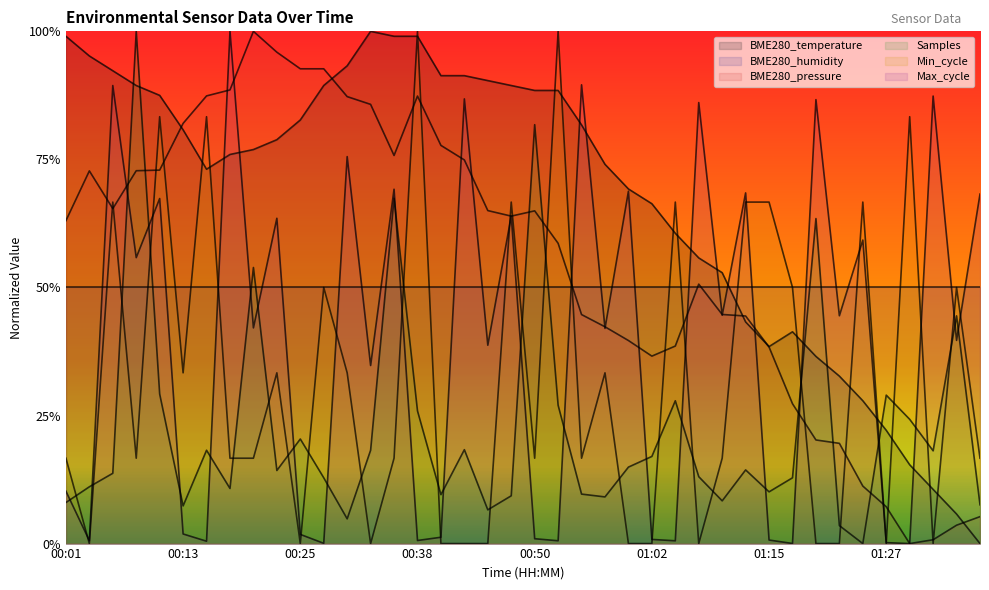

What is the total value across all series at 00:25?

2.0